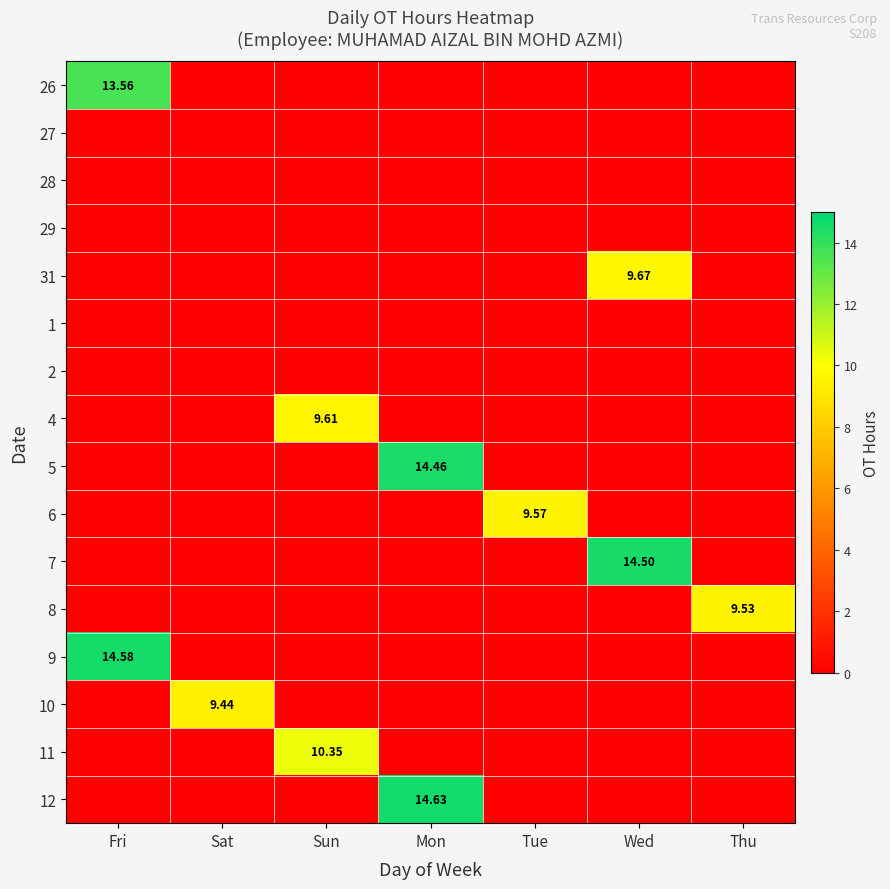

At which category is the sum across all series the highest?

Mon